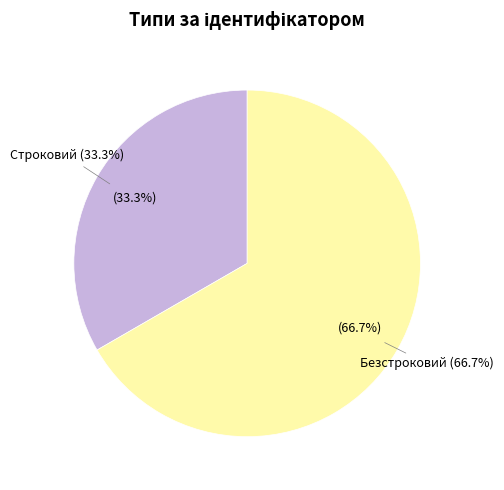

The Безстроковий slice represents 54% of the pie. True or false?

False